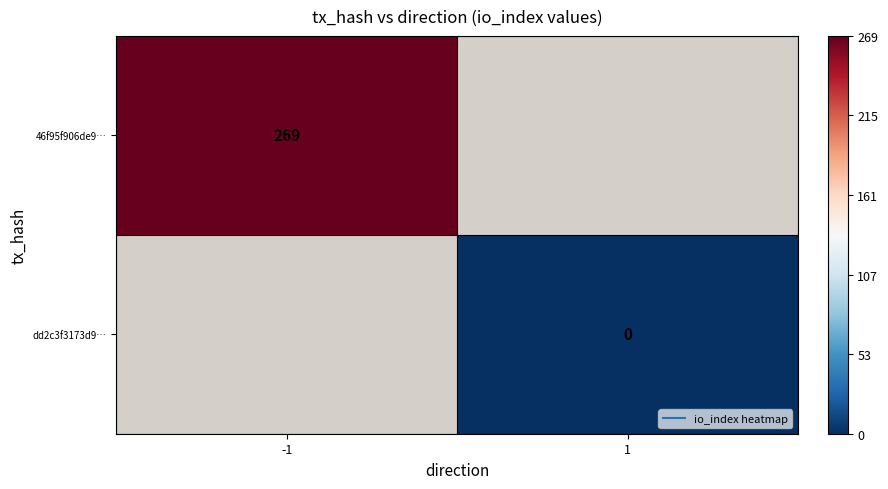

At which category does the chart reach its peak across all series?

-1